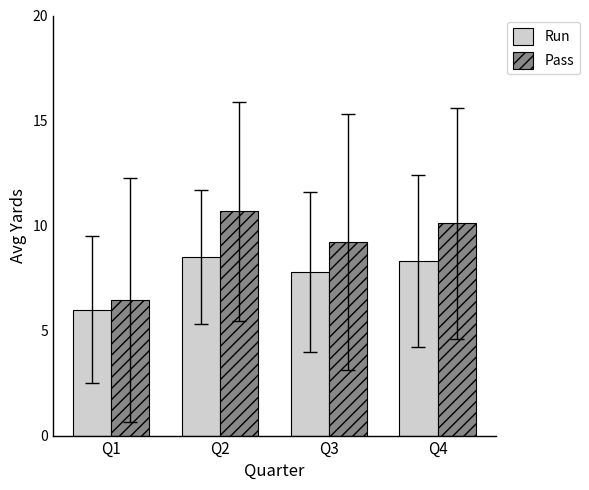

List the series in order of their overall mean, highest first.

Pass, Run